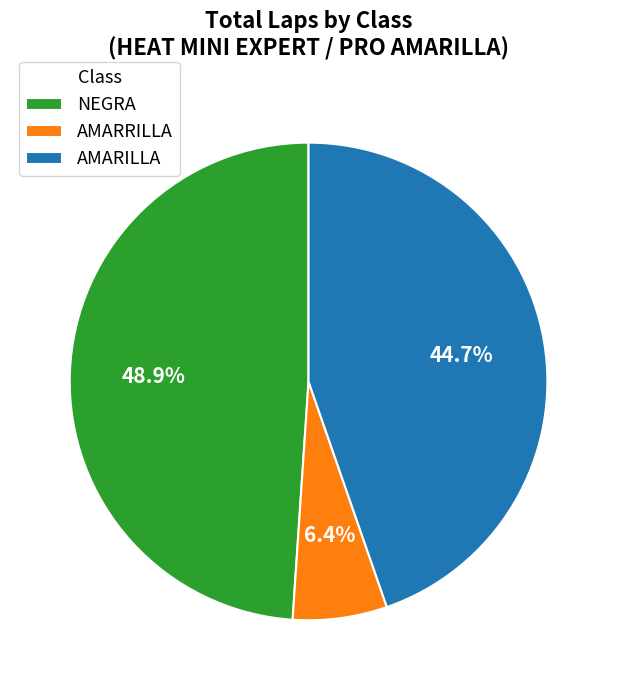

How many segments does this pie chart have?

3